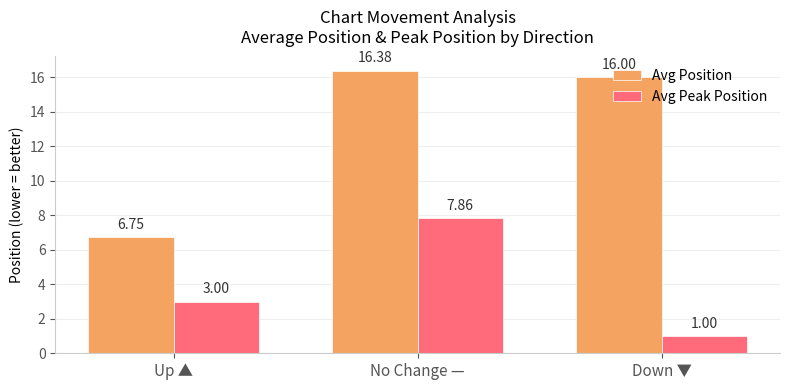

What is the total value across all series at No Change —?

24.2